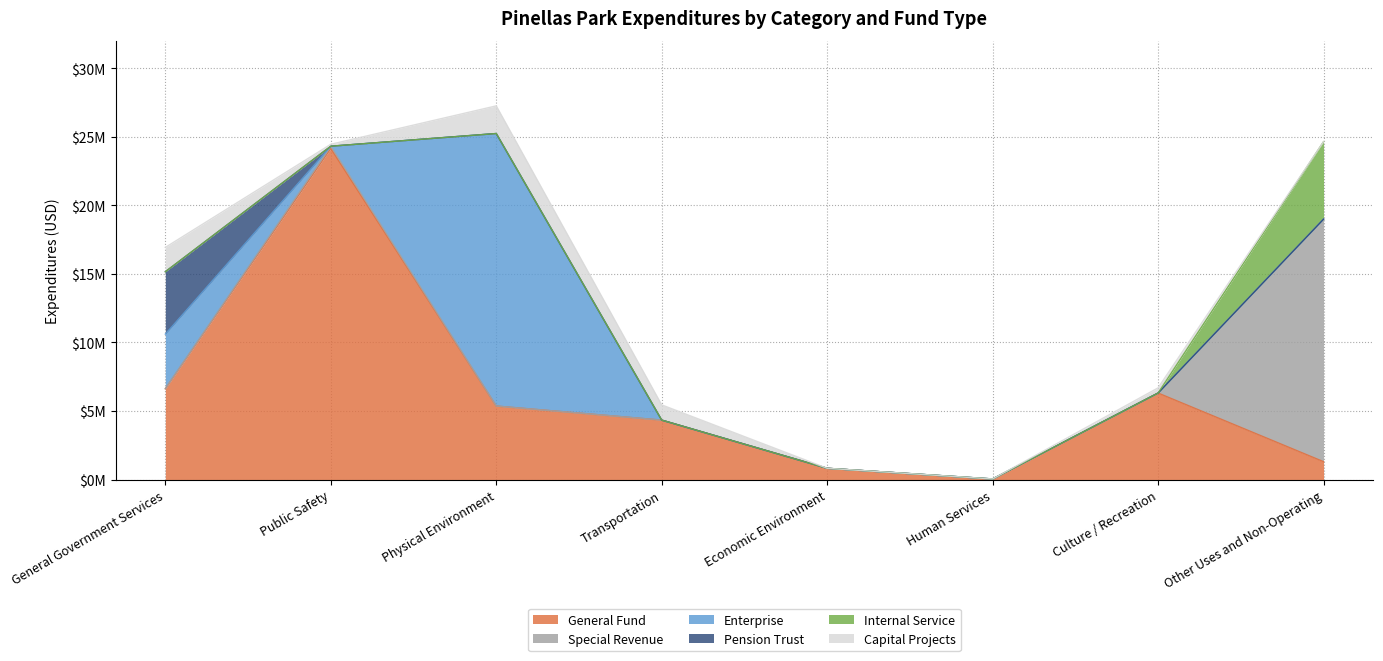

The Enterprise series shows 7215491 at Economic Environment. True or false?

False